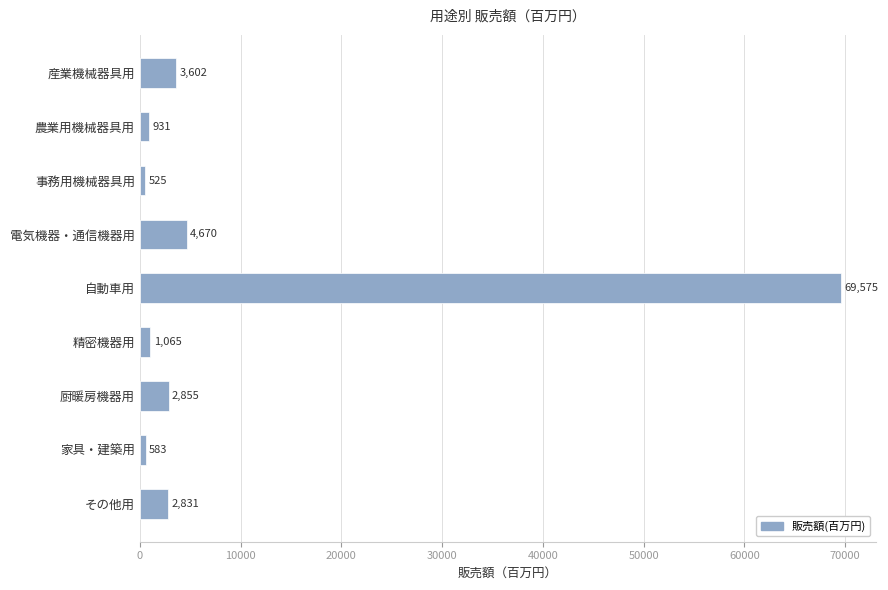

Count the number of data series in this chart.

1